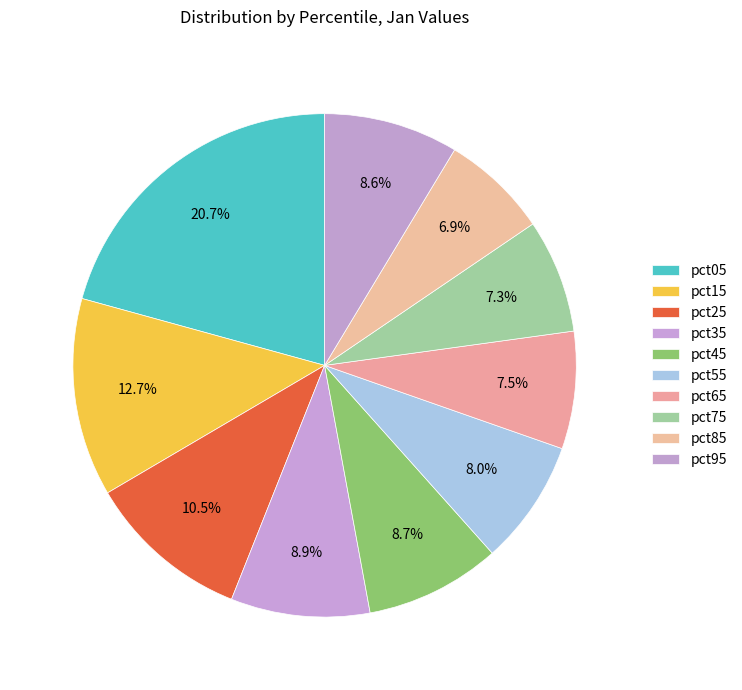

To the nearest percent, what is the difference between the largest and smallest slice percentages?

14%